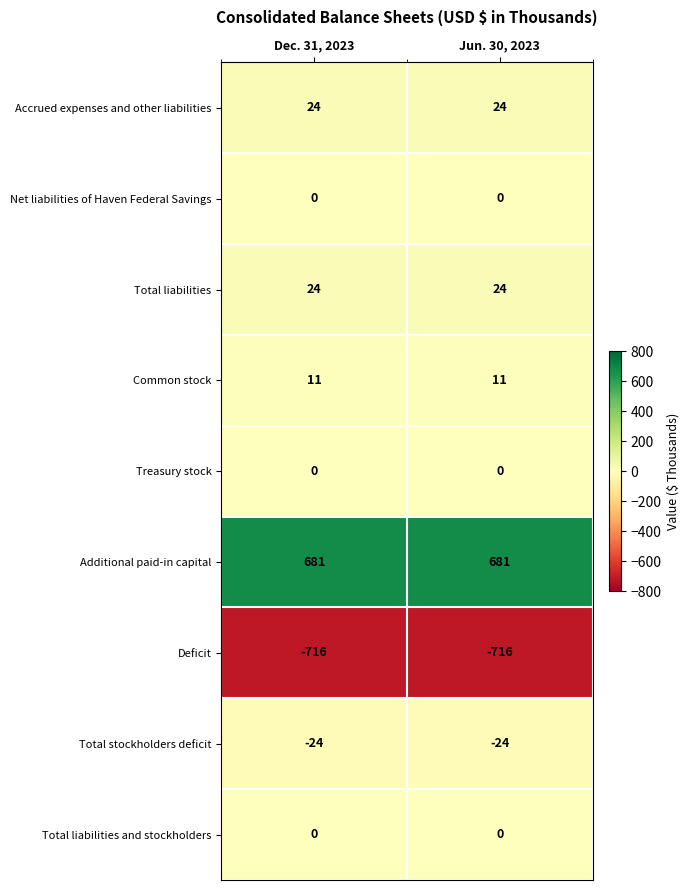

Which series has the largest total across all categories?

Additional paid-in capital